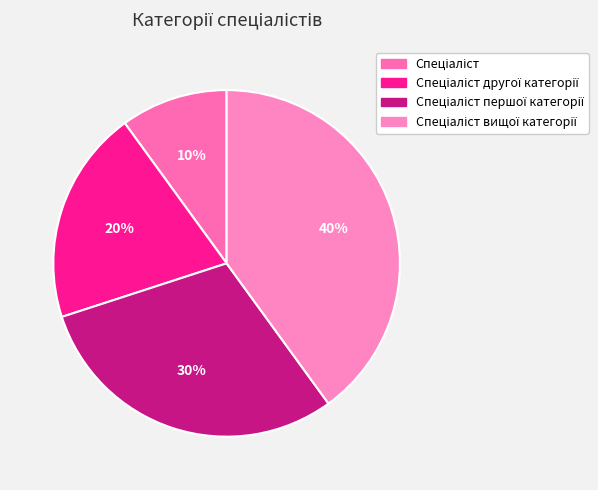

Count the number of slices in the pie.

4